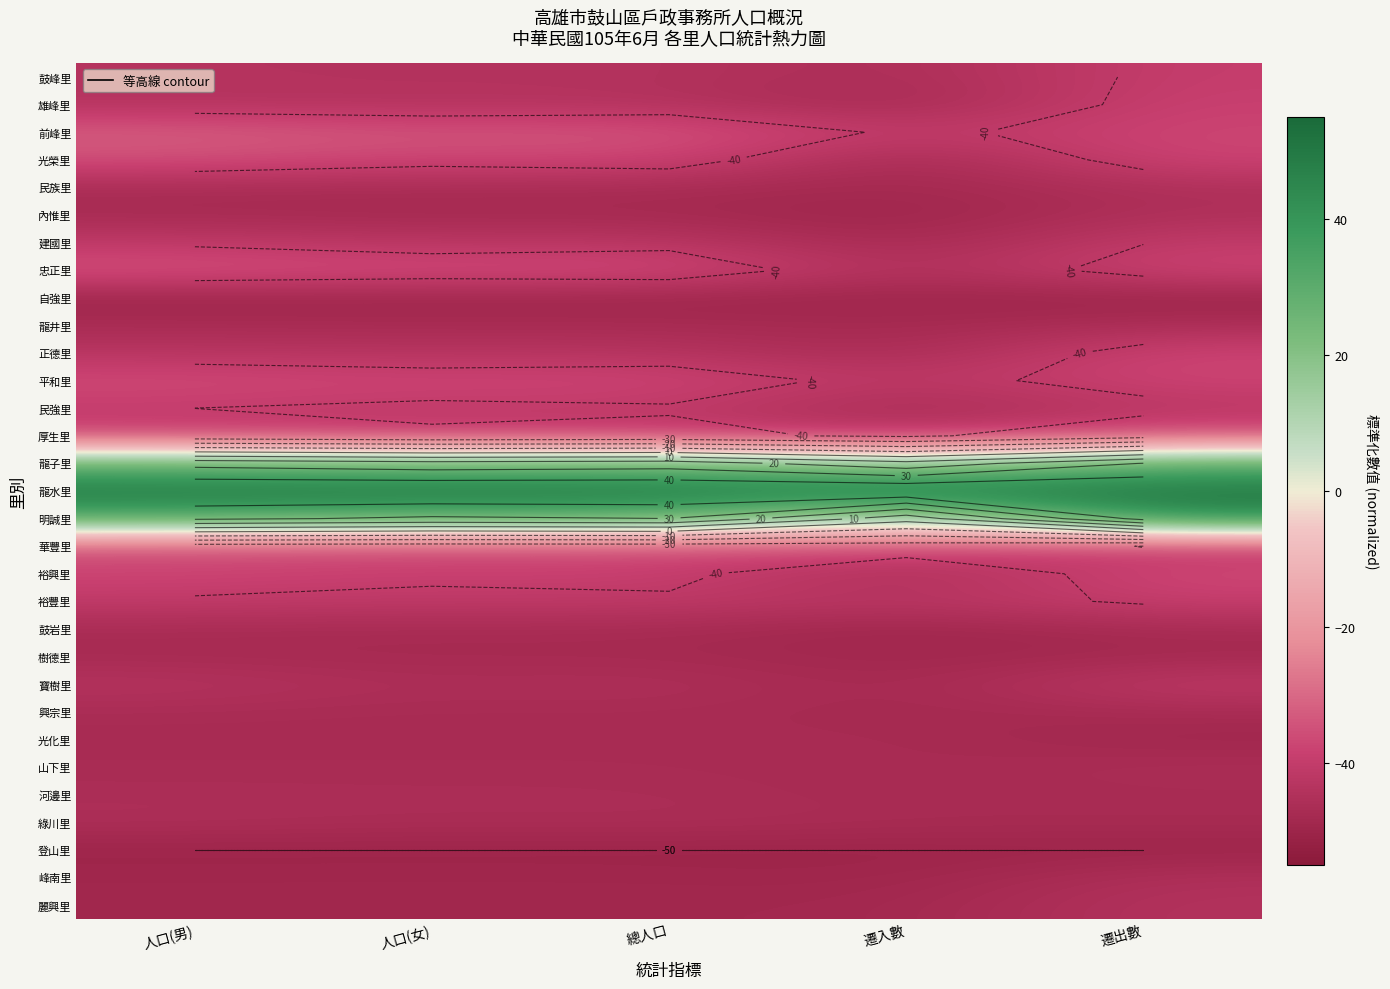

List the labels in order of 樹德里 value, smallest first.

遷入數, 遷出數, 人口(女), 總人口, 人口(男)